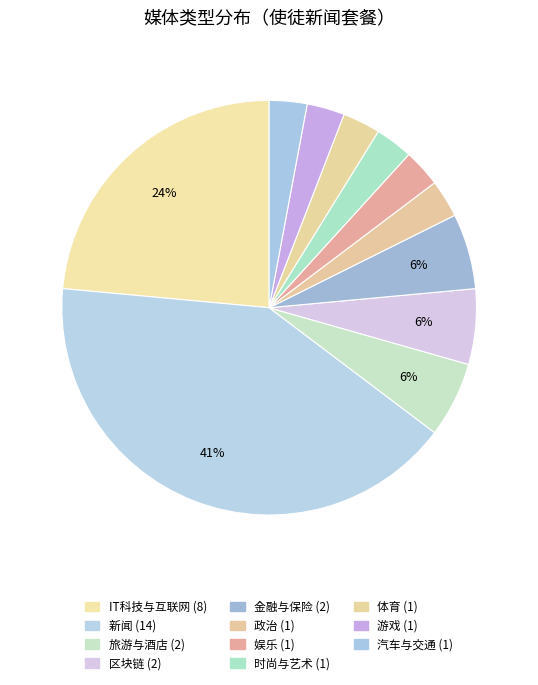

How many slices are in this pie chart?

11